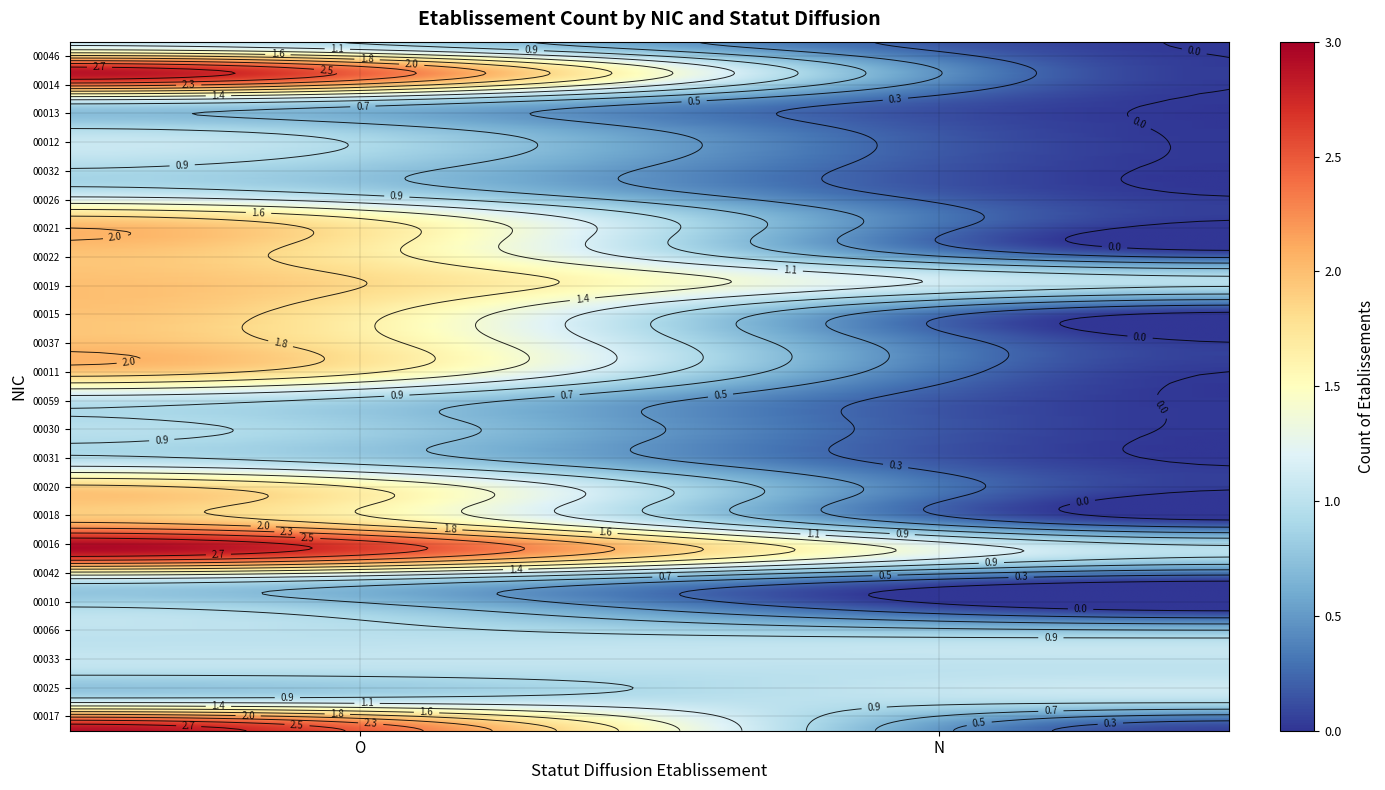

What is the sum of the 00031 values at O and N?

1